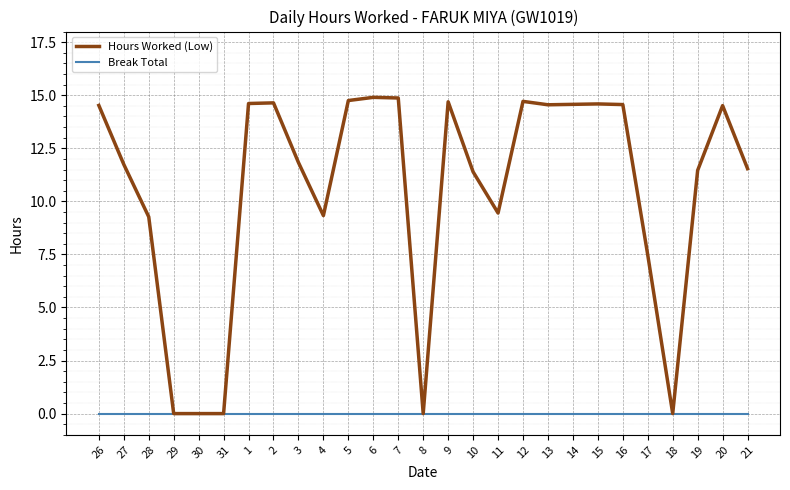

True or false: Hours Worked (Low) has more than 1 points higher than both neighbors.

True